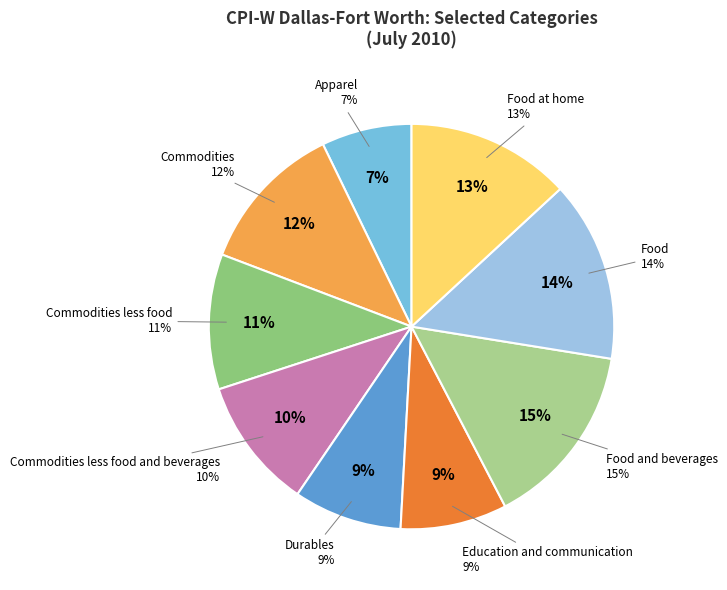

How many segments does this pie chart have?

9